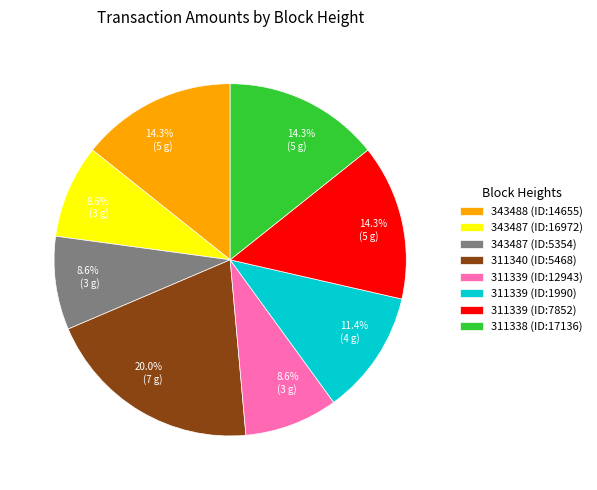

Is there a majority slice in this chart?

No